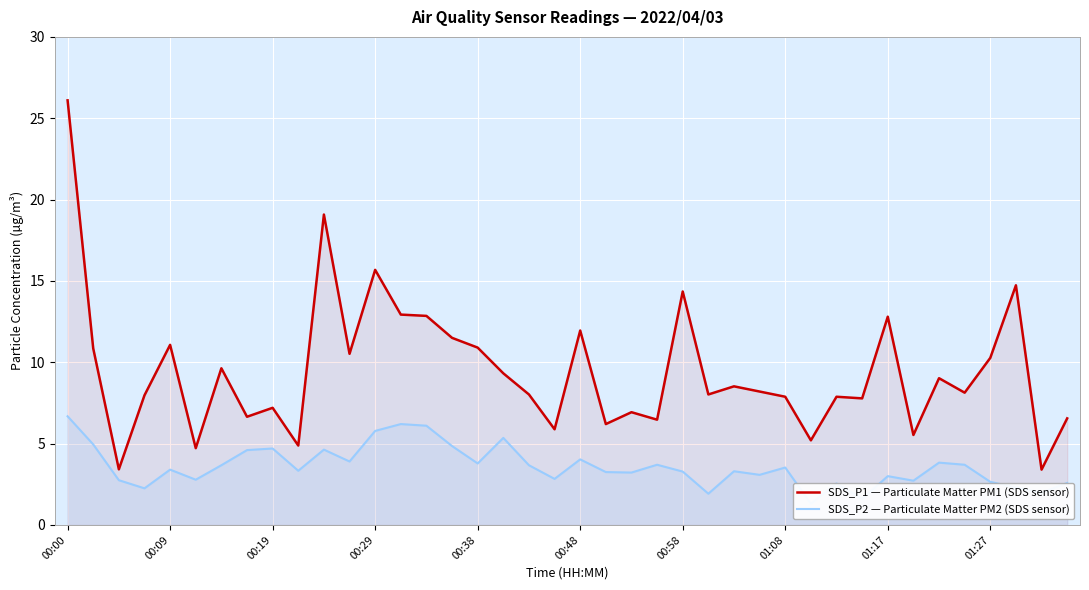

The value of SDS_P1 — Particulate Matter PM1 (SDS sensor) at 00:00 is 17.3. True or false?

False